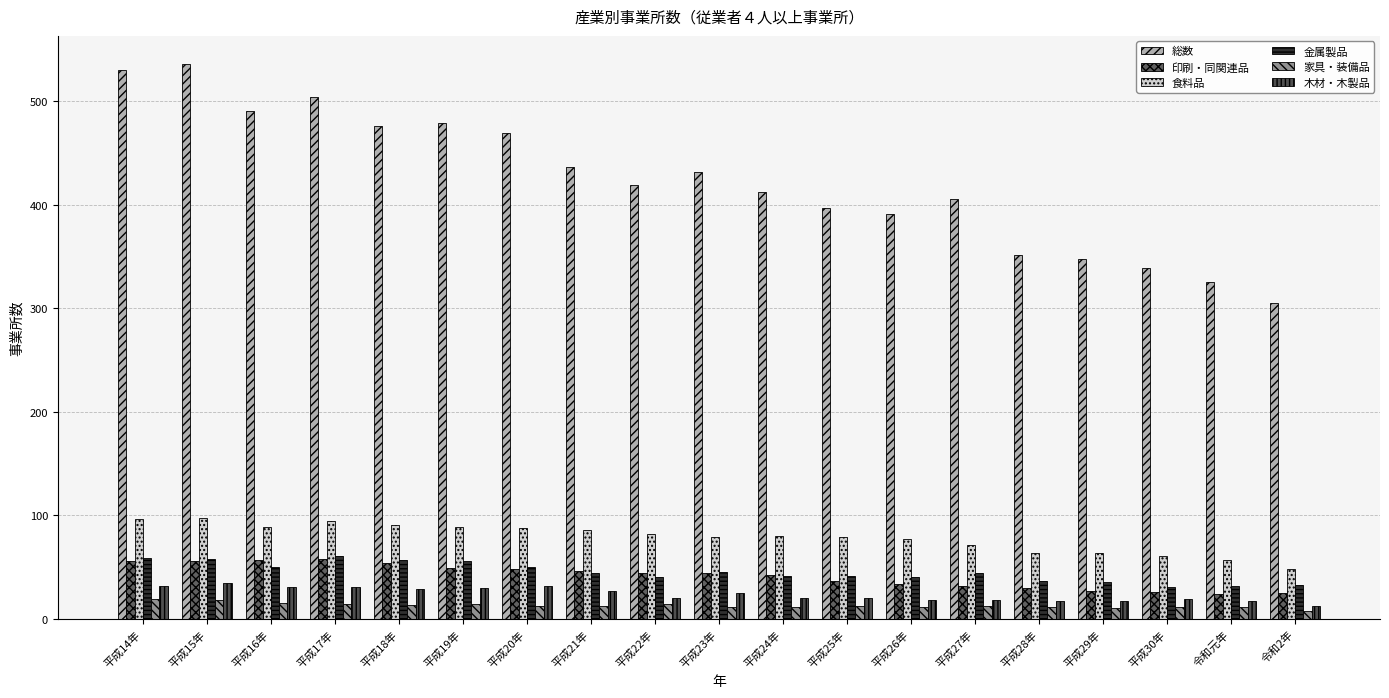

What is the maximum value shown in the chart?

536